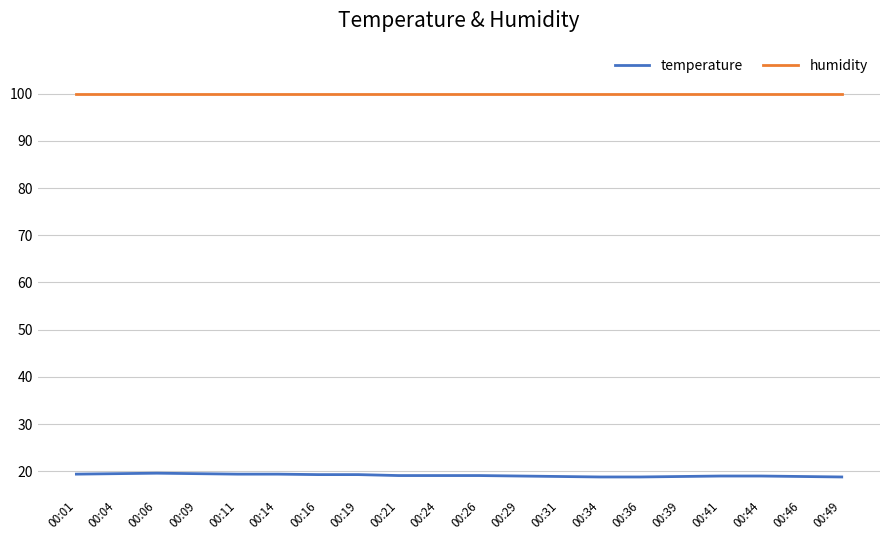

The temperature series shows 9.8 at 00:11. True or false?

False